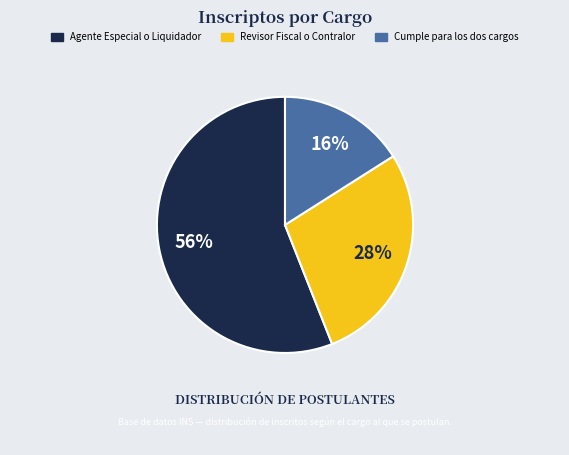

To the nearest percent, what percentage of the pie is Revisor Fiscal o Contralor?

28%